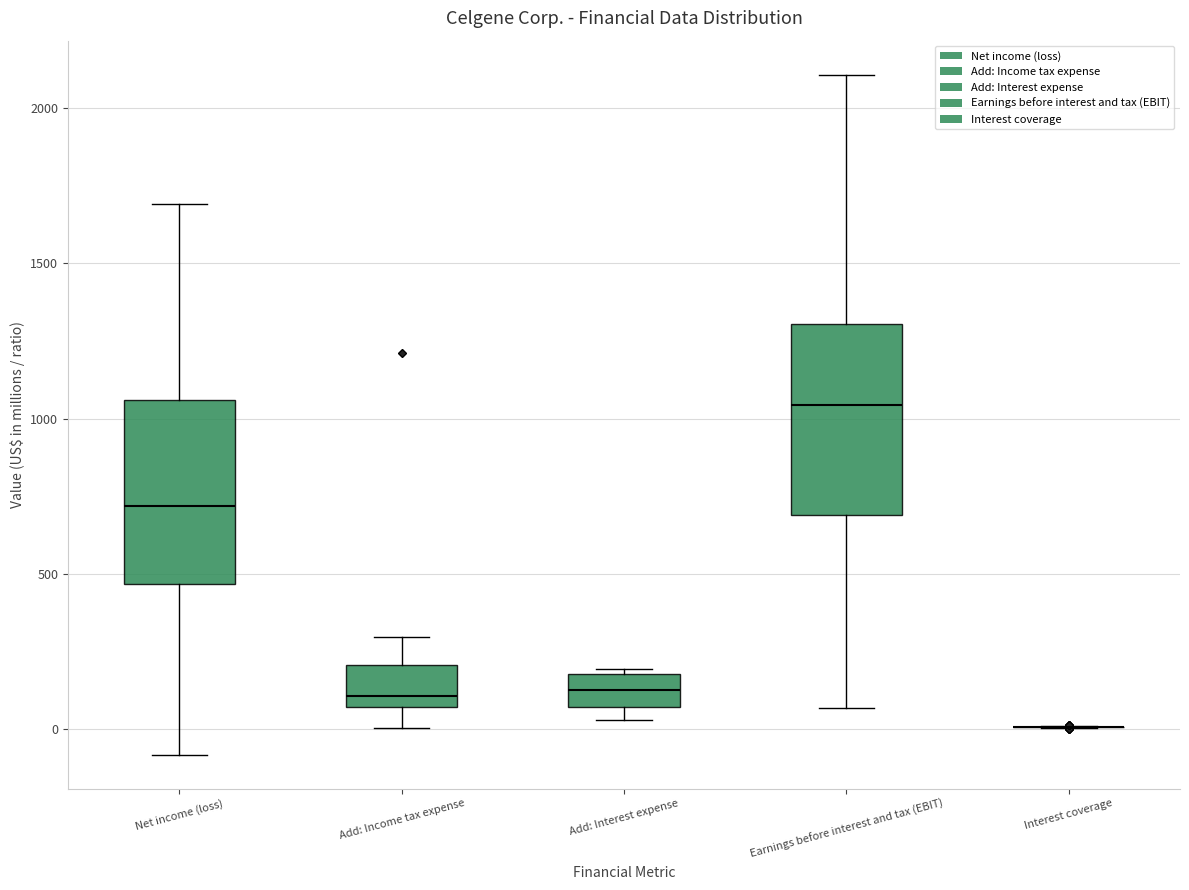

Reading left to right, read every box against the y-axis: the position of its median line, the range the box covers, and the ends of its whiskers. The values are not printed on the chart, so give them approximately, as read against the axis.

Net income (loss): median 700, box 450 to 1050, whiskers -100 to 1700
Add: Income tax expense: median 100, box 50 to 200, whiskers 0 to 300
Add: Interest expense: median 150, box 50 to 200, whiskers 50 (just below the box's lower edge) to 200
Earnings before interest and tax (EBIT): median 1050, box 700 to 1300, whiskers 50 to 2100
Interest coverage: box collapsed to a line at 0, whiskers 0 to 0